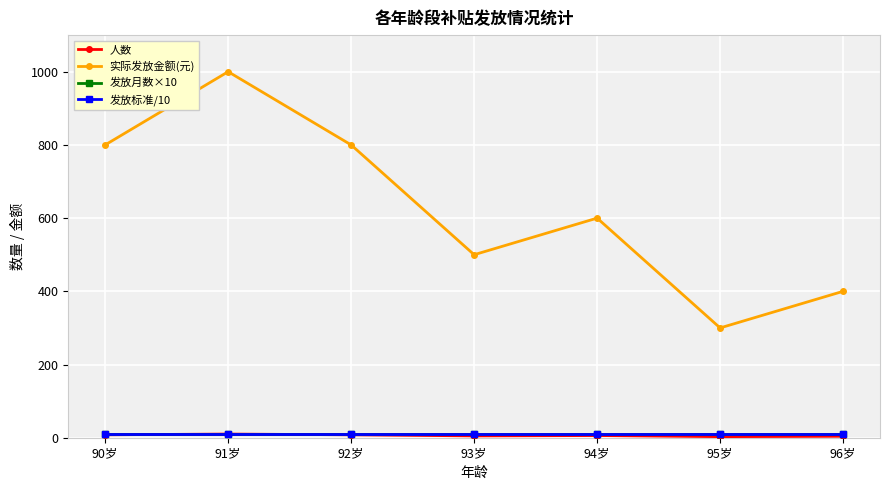

Which series has the widest spread of values?

实际发放金额(元)